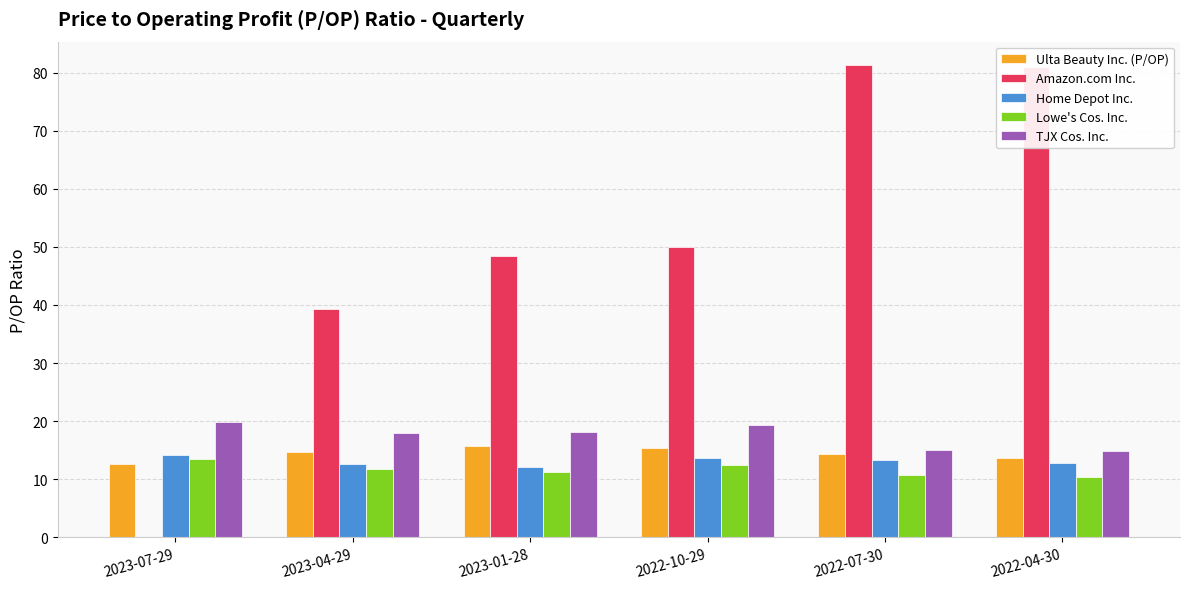

What is the sum of all Lowe's Cos. Inc. values?

70.0